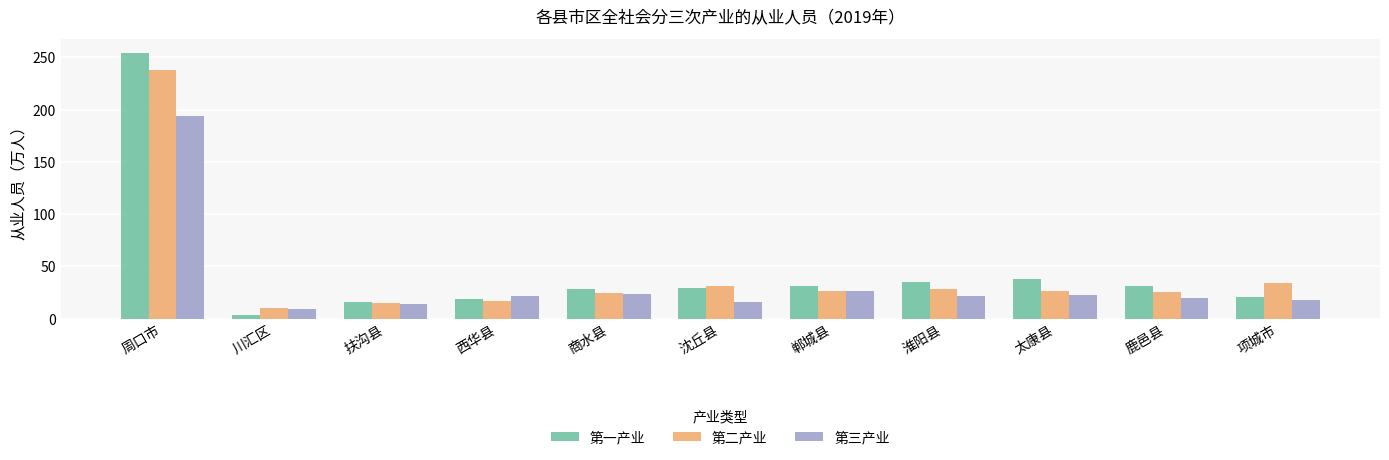

What are all the series names shown in the legend?

第一产业, 第二产业, 第三产业